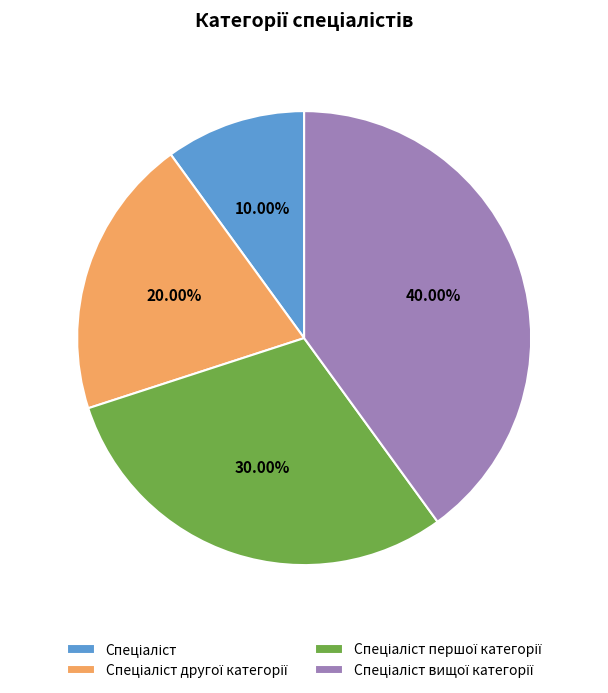

Does any single category account for the majority?

No